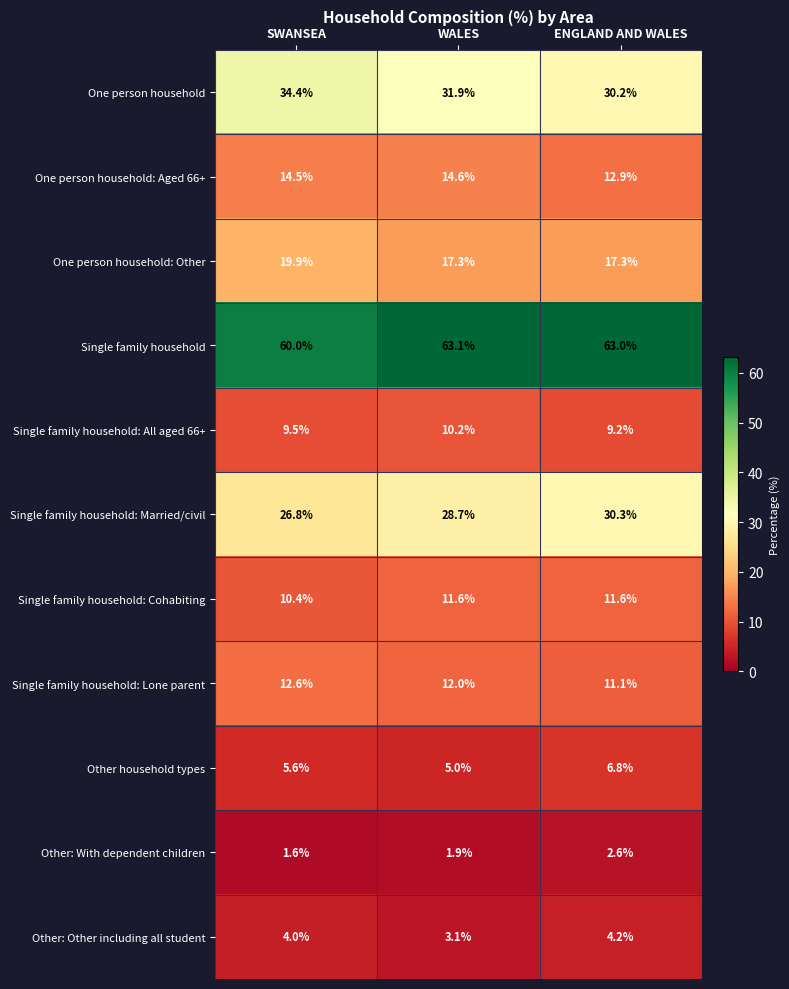

Which series changed the most between WALES and ENGLAND AND WALES?

Other household types